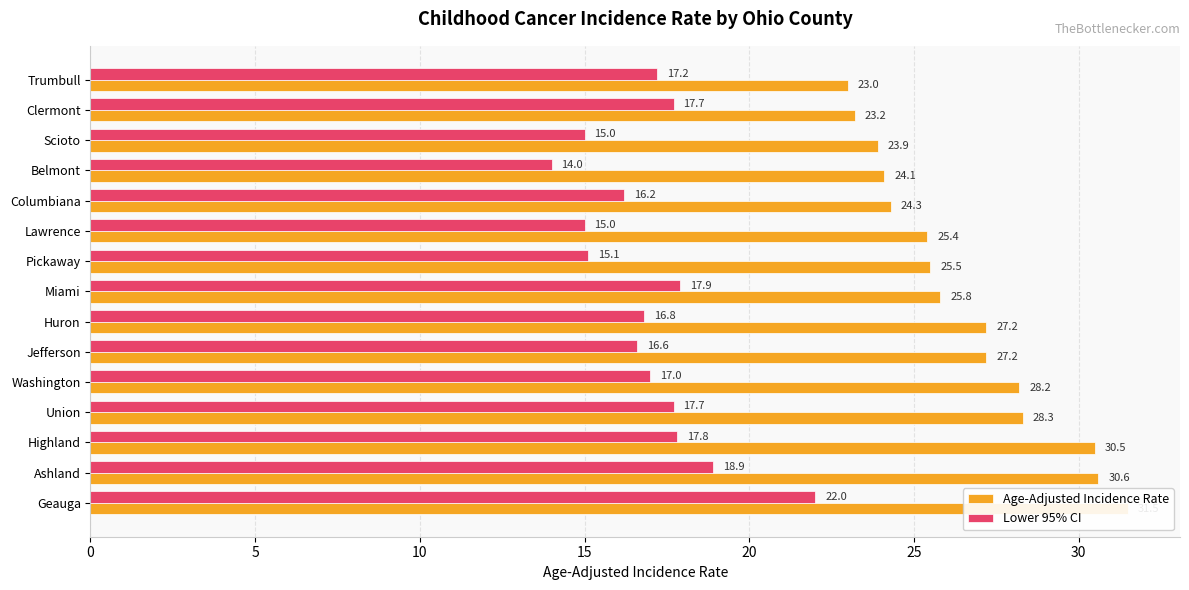

Which series has the largest range (max minus min)?

Age-Adjusted Incidence Rate